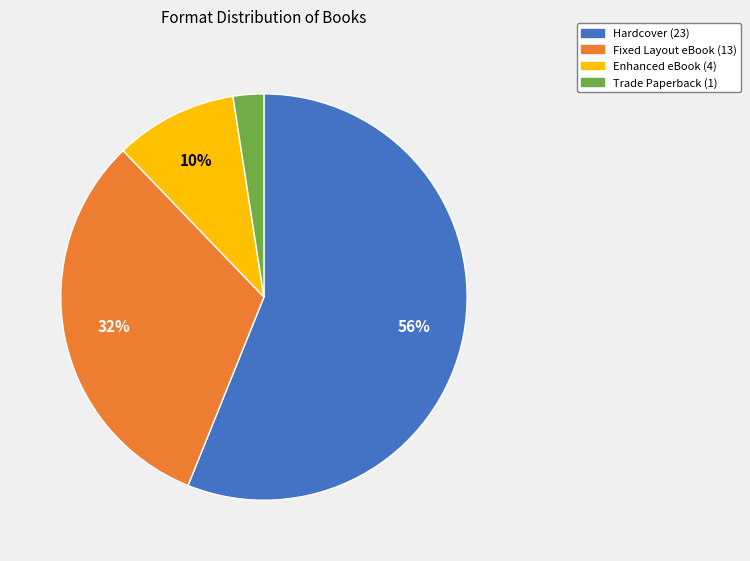

Which has a higher value, Fixed Layout eBook or Trade Paperback?

Fixed Layout eBook